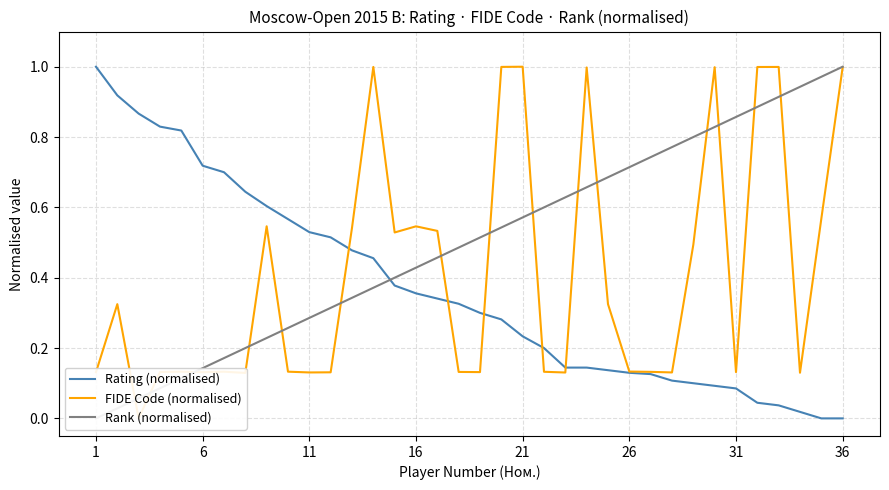

True or false: FIDE Code (normalised) has more than 1 interior local peaks.

True